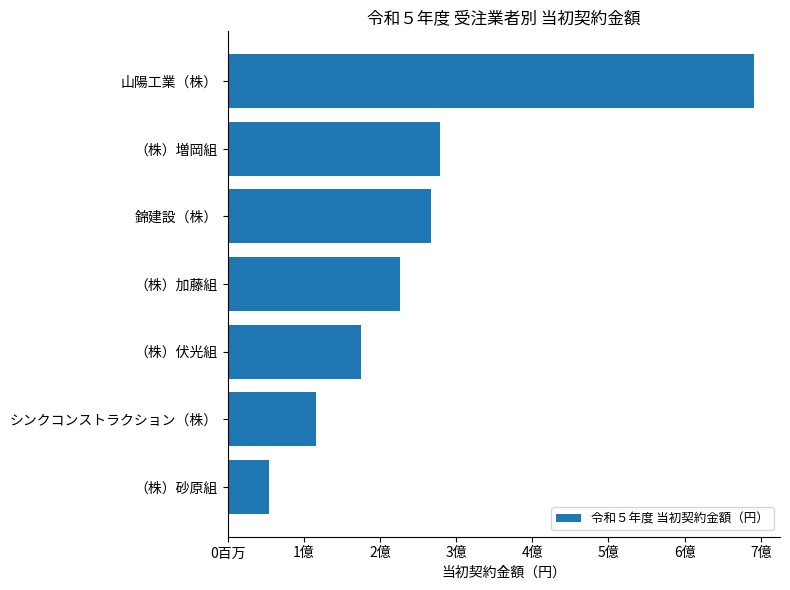

Rank the categories by value from highest to lowest.

山陽工業（株）, （株）増岡組, 錦建設（株）, （株）加藤組, （株）伏光組, シンクコンストラクション（株）, （株）砂原組